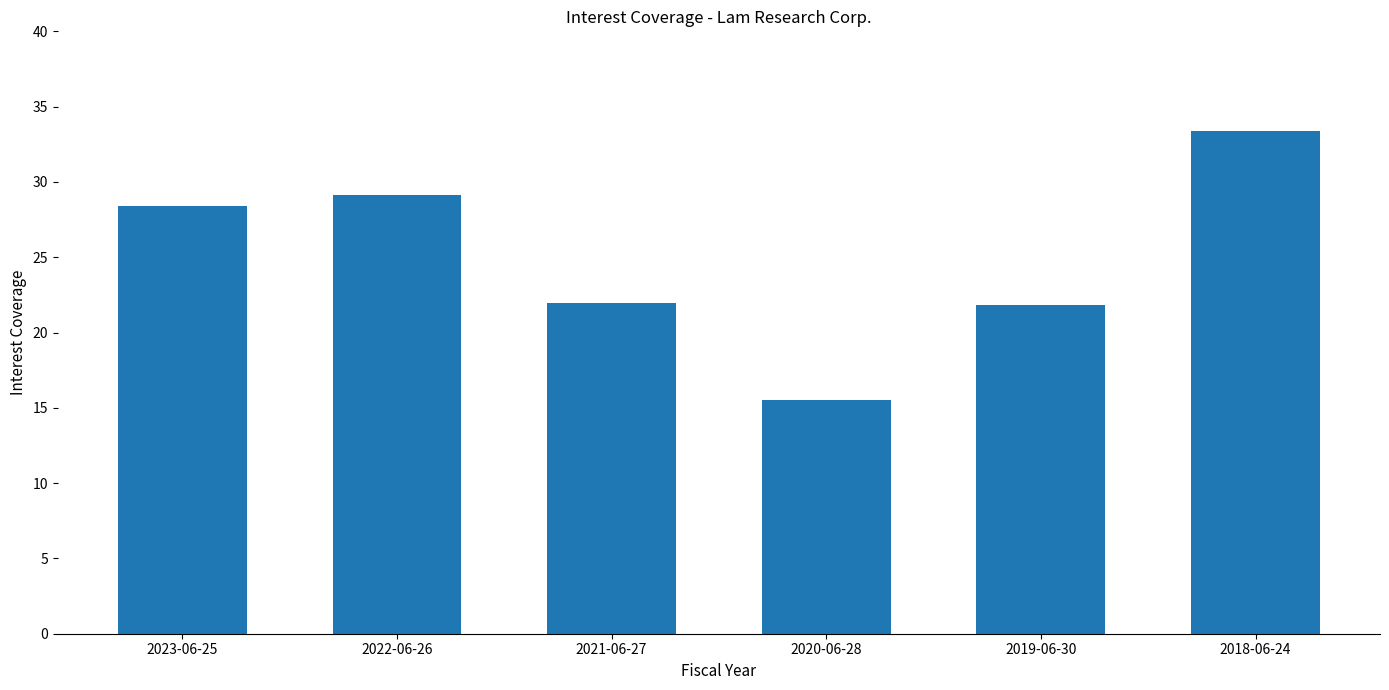

What is the greatest value displayed?

33.4